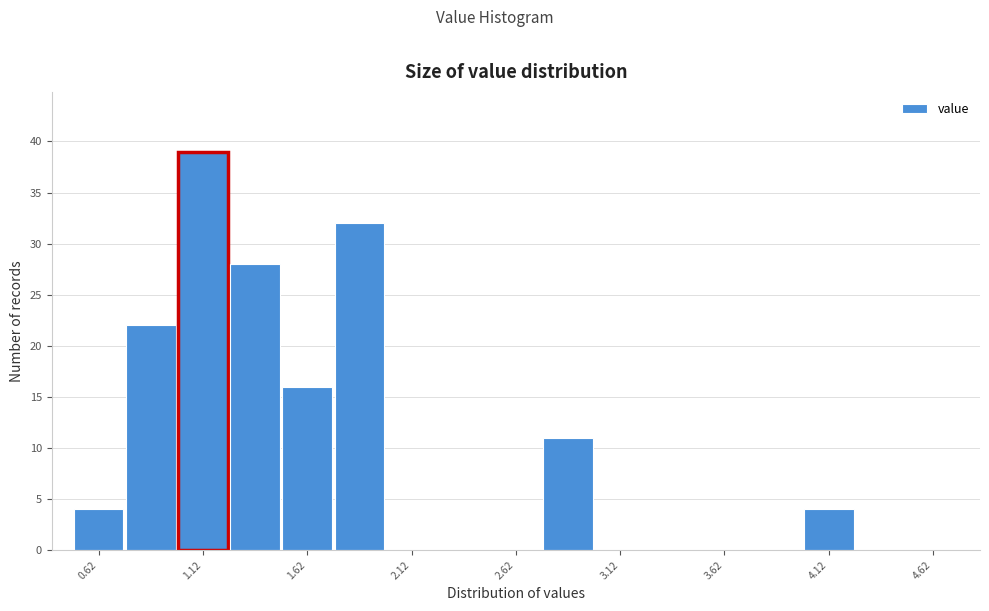

Over which range of the x-axis is the bar tallest?

1.00 to 1.25